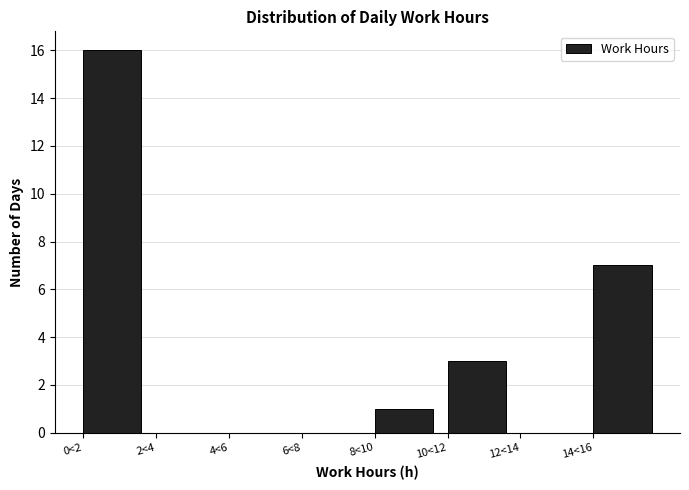

Reading left to right, what are all the values shown in this chart?

0<2=16	2<4=0	4<6=0	6<8=0	8<10=1	10<12=3	12<14=0	14<16=7